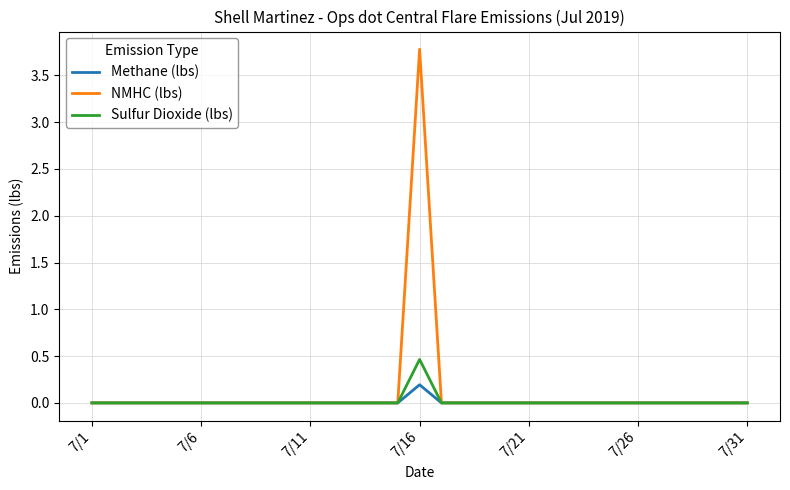

Which series has the largest range (max minus min)?

NMHC (lbs)